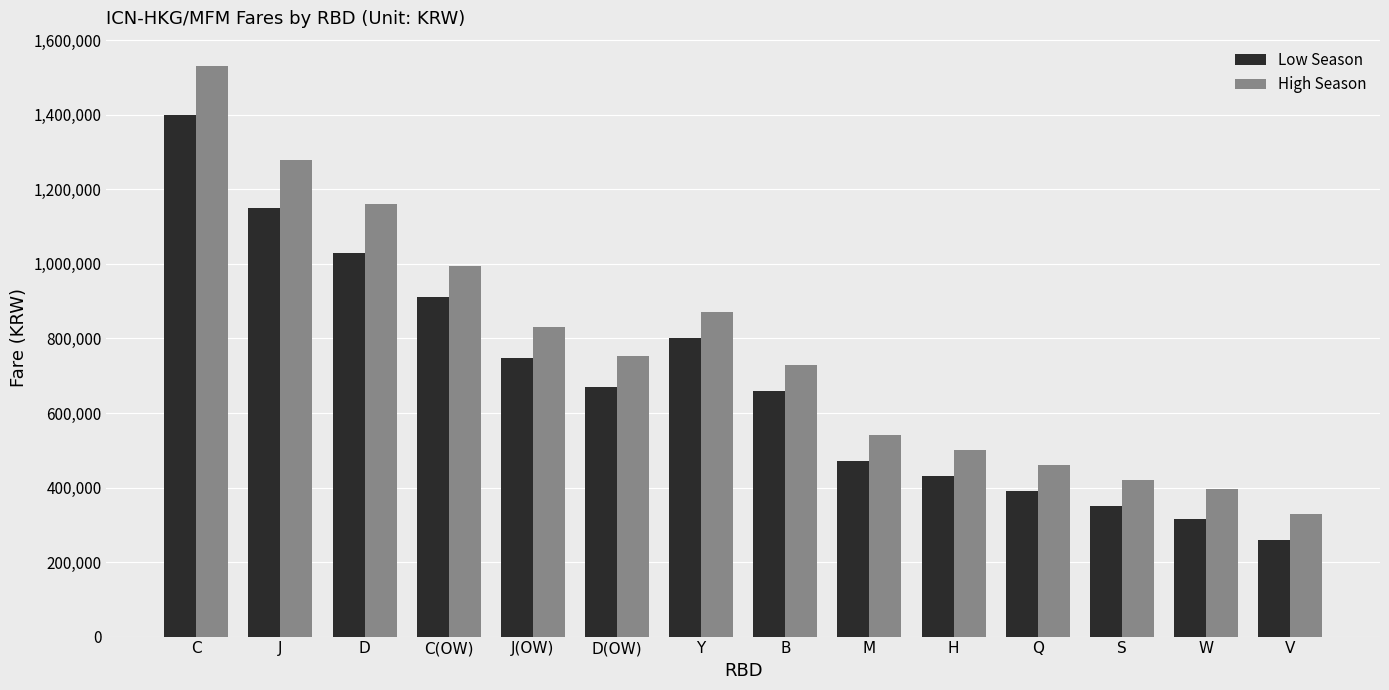

What is the difference between the highest and lowest values at V?

70000